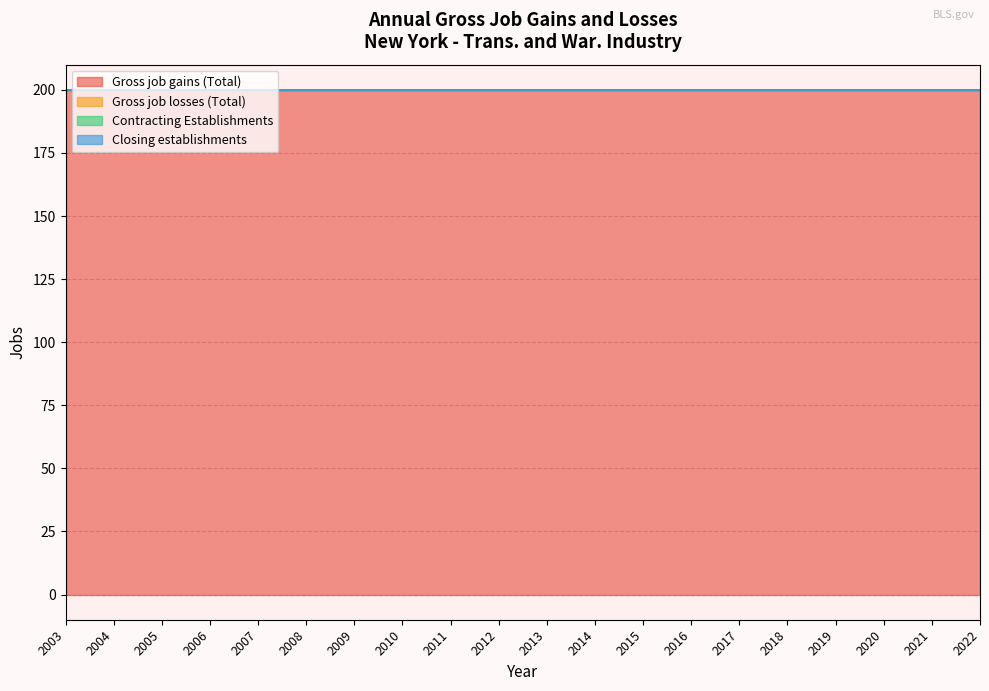

At how many categories does at least one series exceed 28?

20